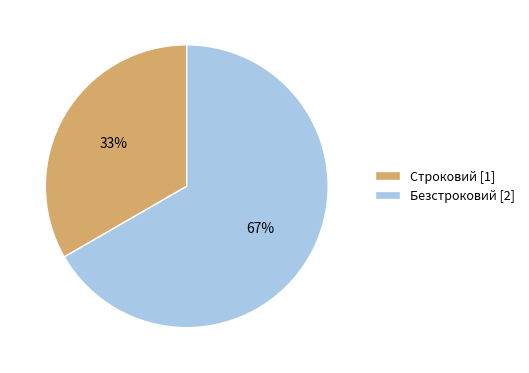

The Безстроковий slice represents 75% of the pie. True or false?

False